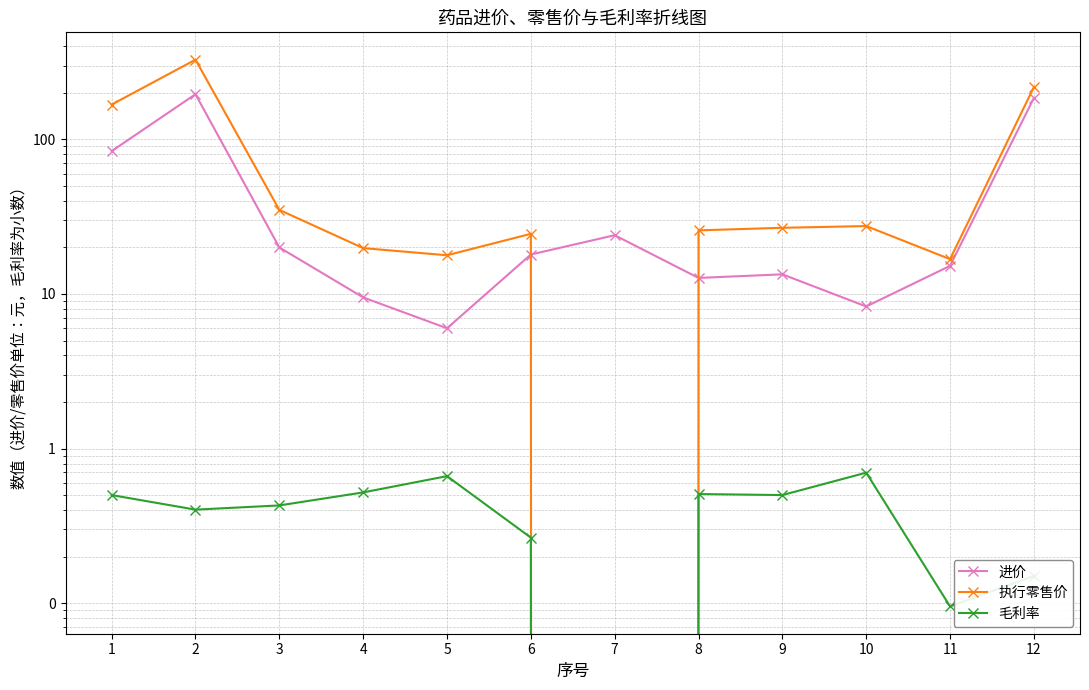

At which label is 进价 closest to 101?

1